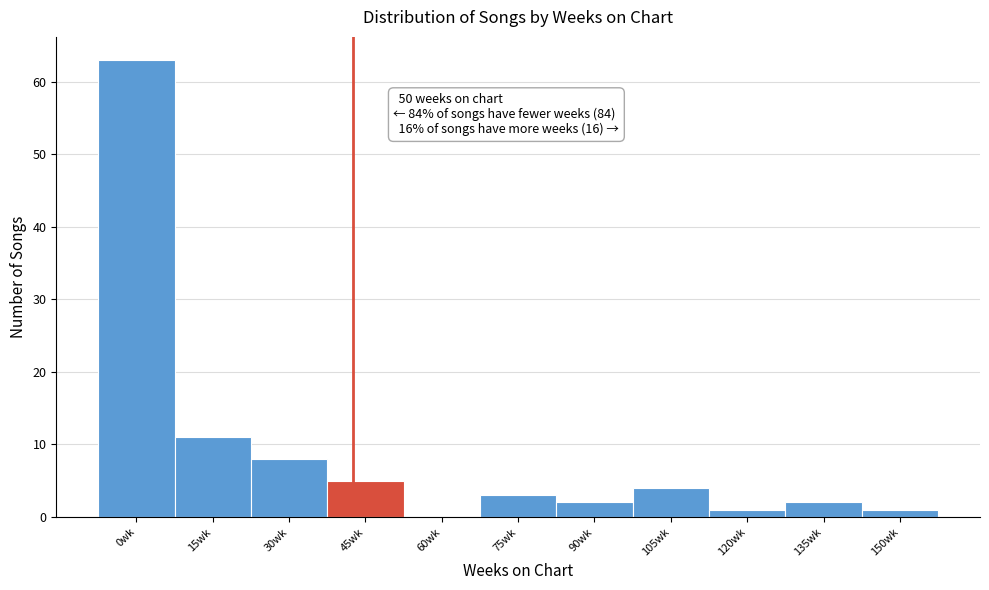

Reading left to right, extract all data points from this chart.

0wk=63	15wk=11	30wk=8	45wk=5	60wk=0	75wk=3	90wk=2	105wk=4	120wk=1	135wk=2	150wk=1